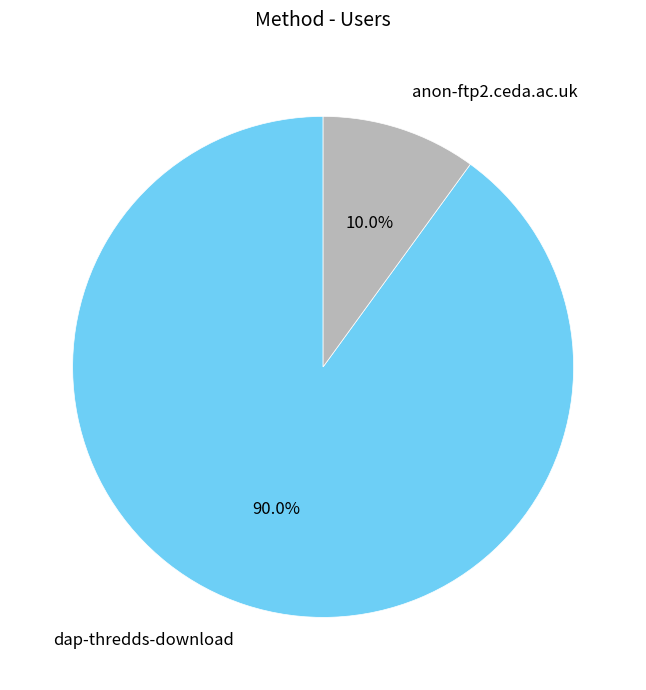

Does dap-thredds-download represent more than half of the total?

Yes